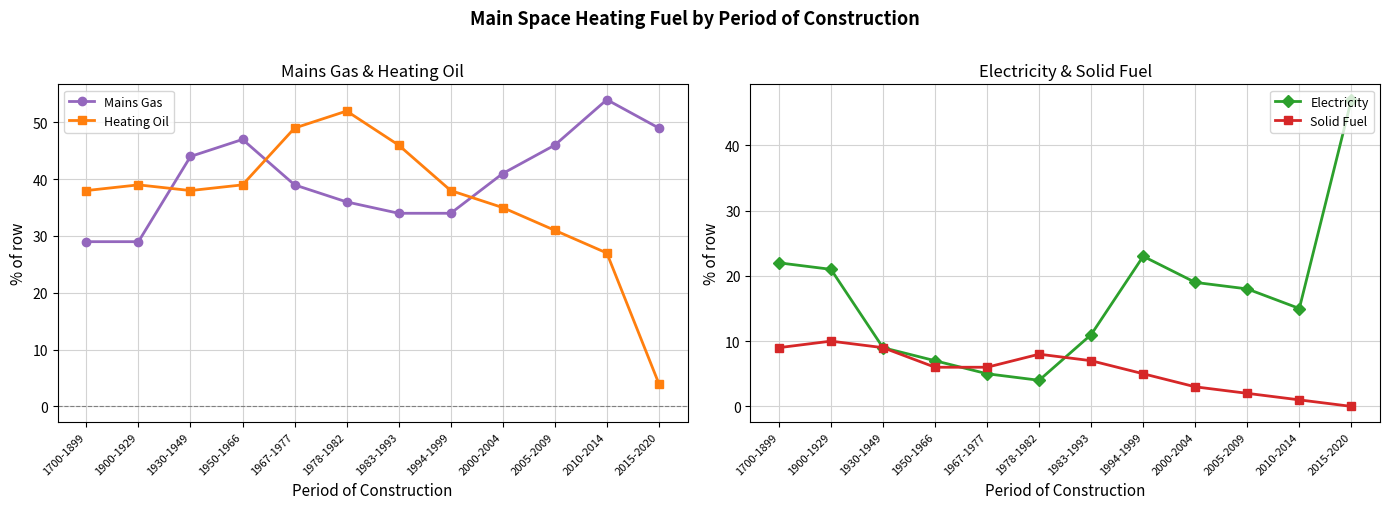

What are all the series names shown in the legend?

Mains Gas, Heating Oil, Electricity, Solid Fuel